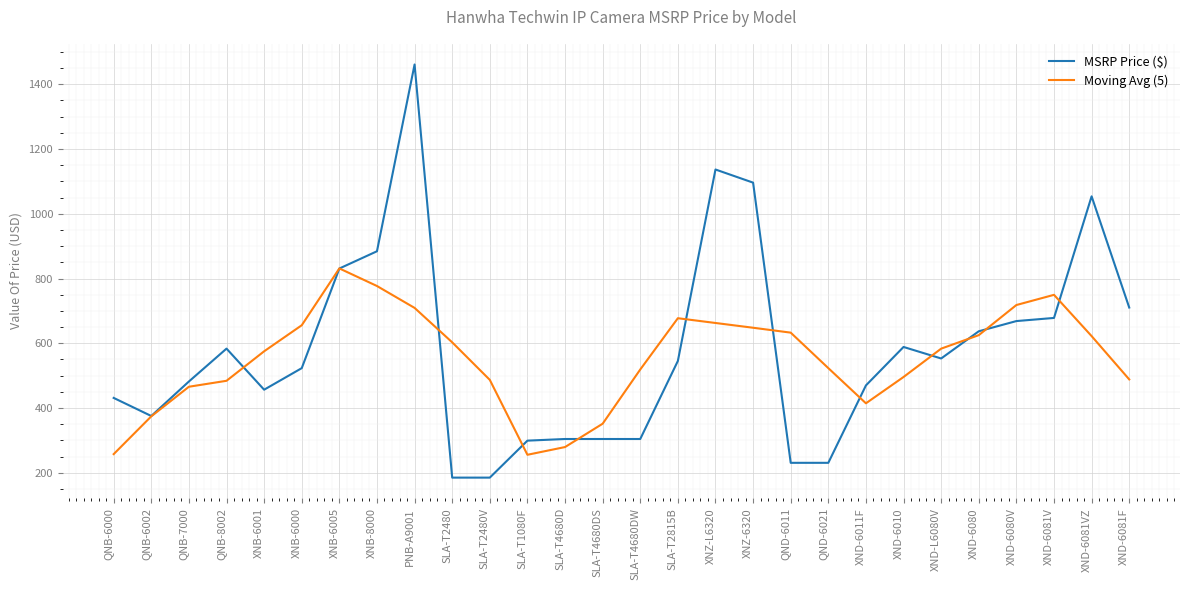

At which category is the sum across all series the highest?

PNB-A9001